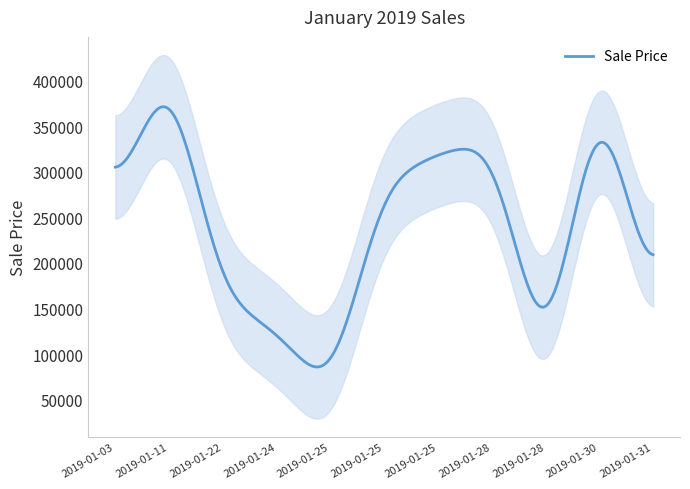

What is the maximum value for Sale Price?

371152.4